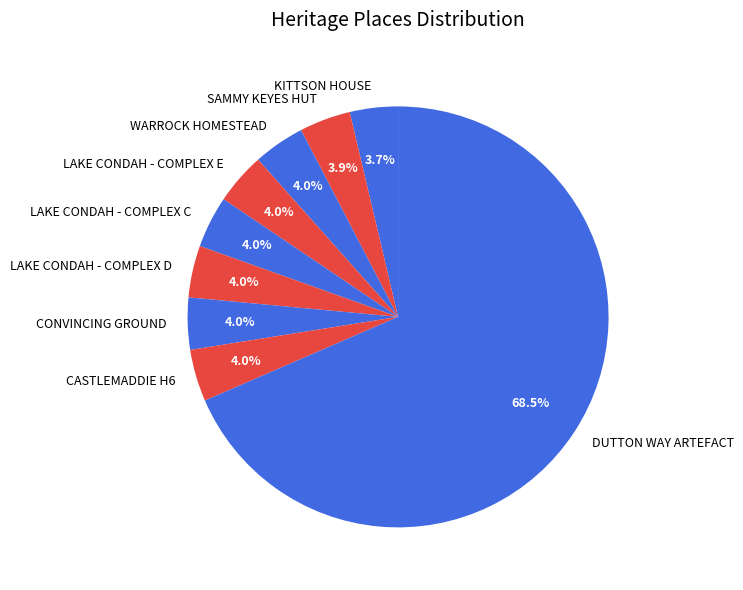

Which category accounts for the majority?

DUTTON WAY ARTEFACT